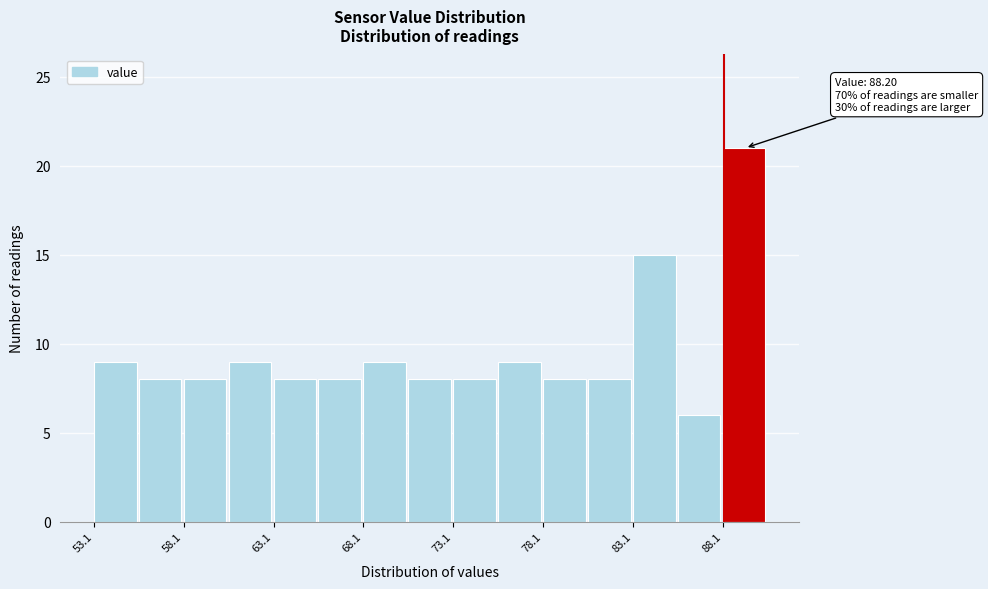

Which range on the x-axis has the tallest bar?

88.1 to 90.6